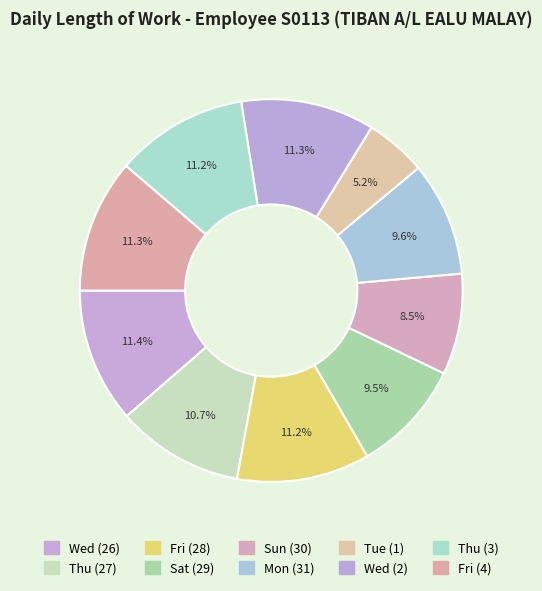

Approximately how many times larger is the value at Mon (31) compared to Thu (3)?

0.9